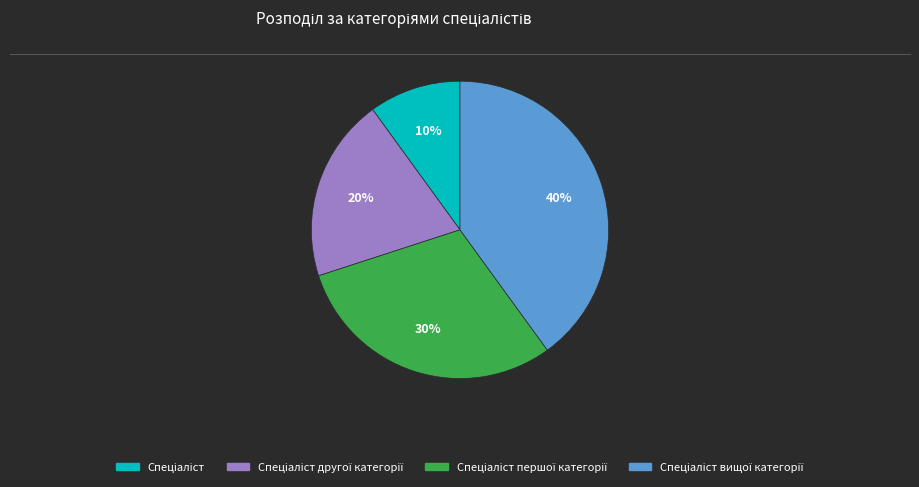

Is there any slice that represents more than half of the pie?

No